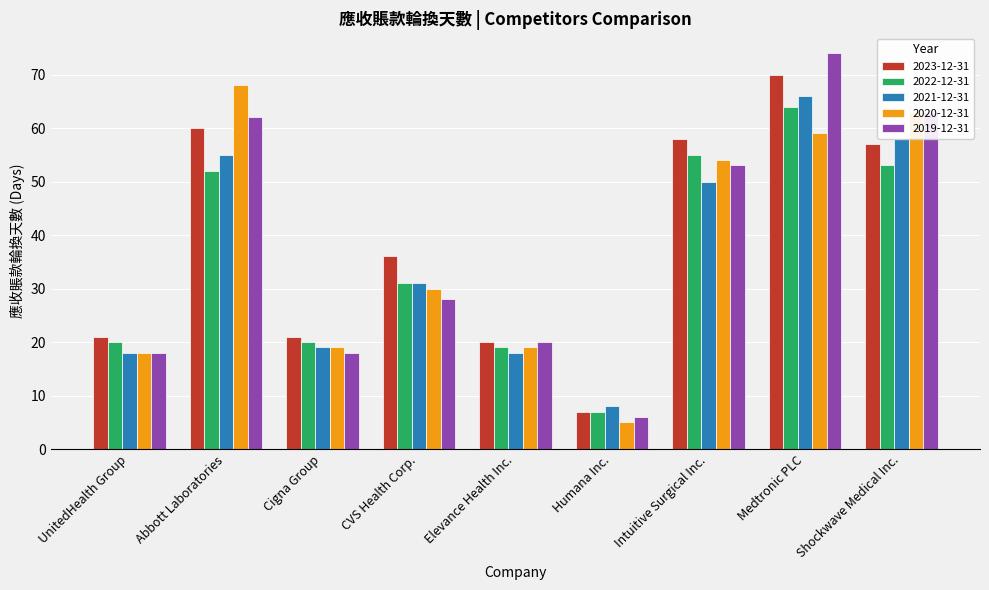

What is the difference between the maximum and minimum values in the 2020-12-31 series?

63